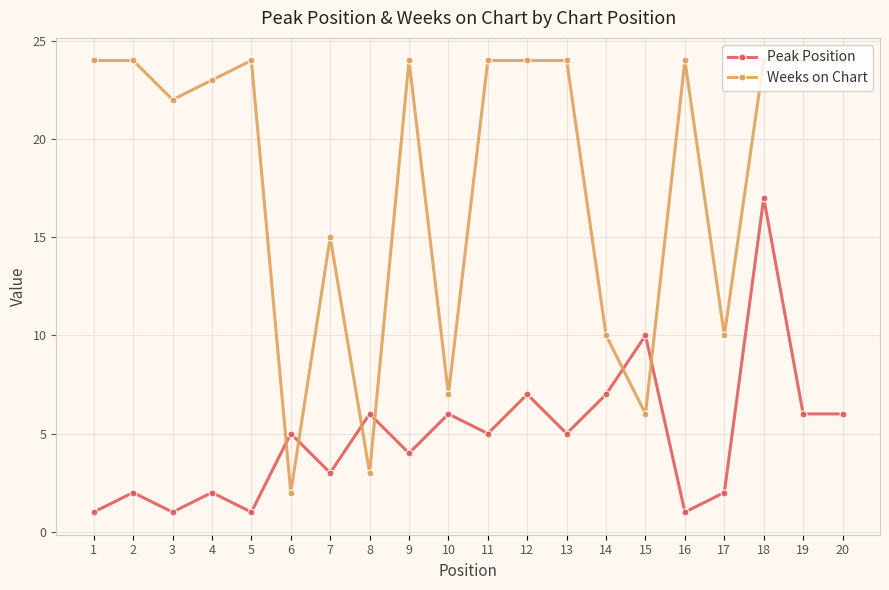

At which category does Peak Position reach its first local valley?

3